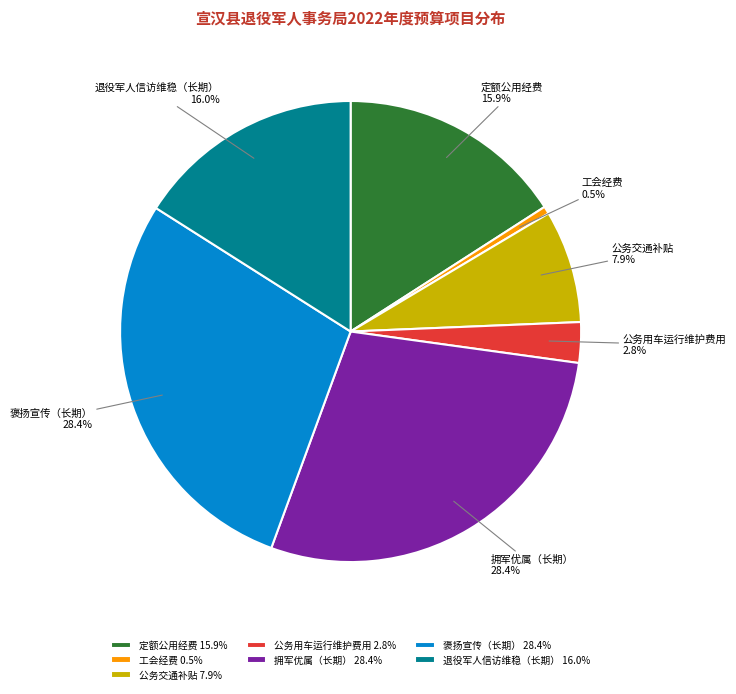

Which has a higher value, 公务用车运行维护费用 or 拥军优属（长期）?

拥军优属（长期）